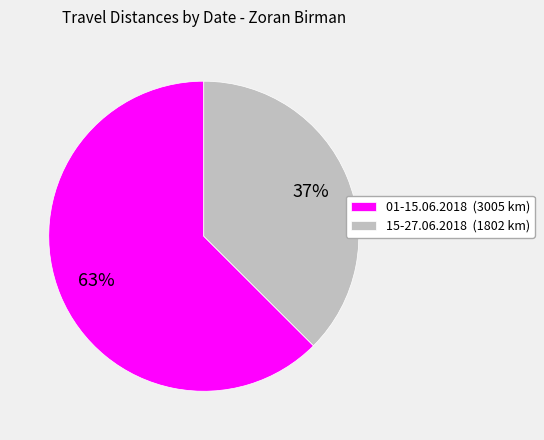

Count the number of slices in the pie.

2